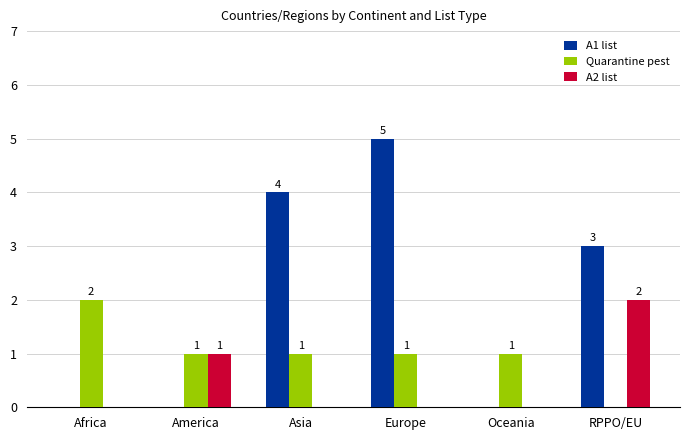

The value of A1 list at Africa is -3. True or false?

False